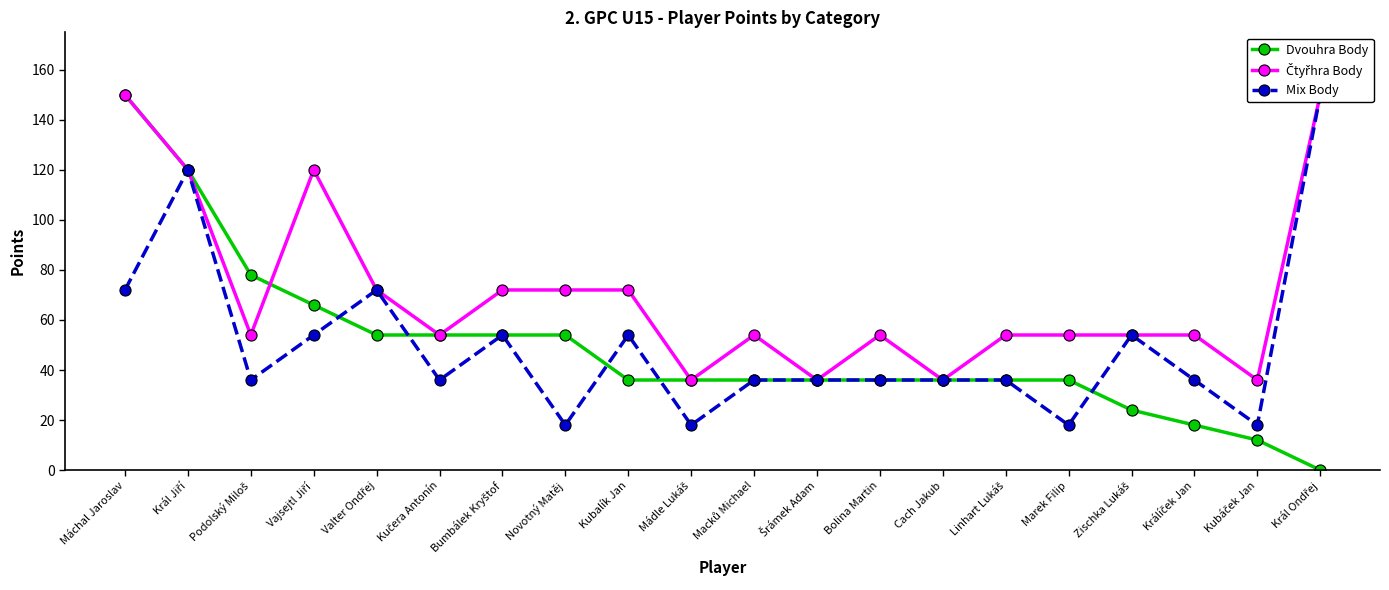

Is this an area chart (filled region under the line)?

No